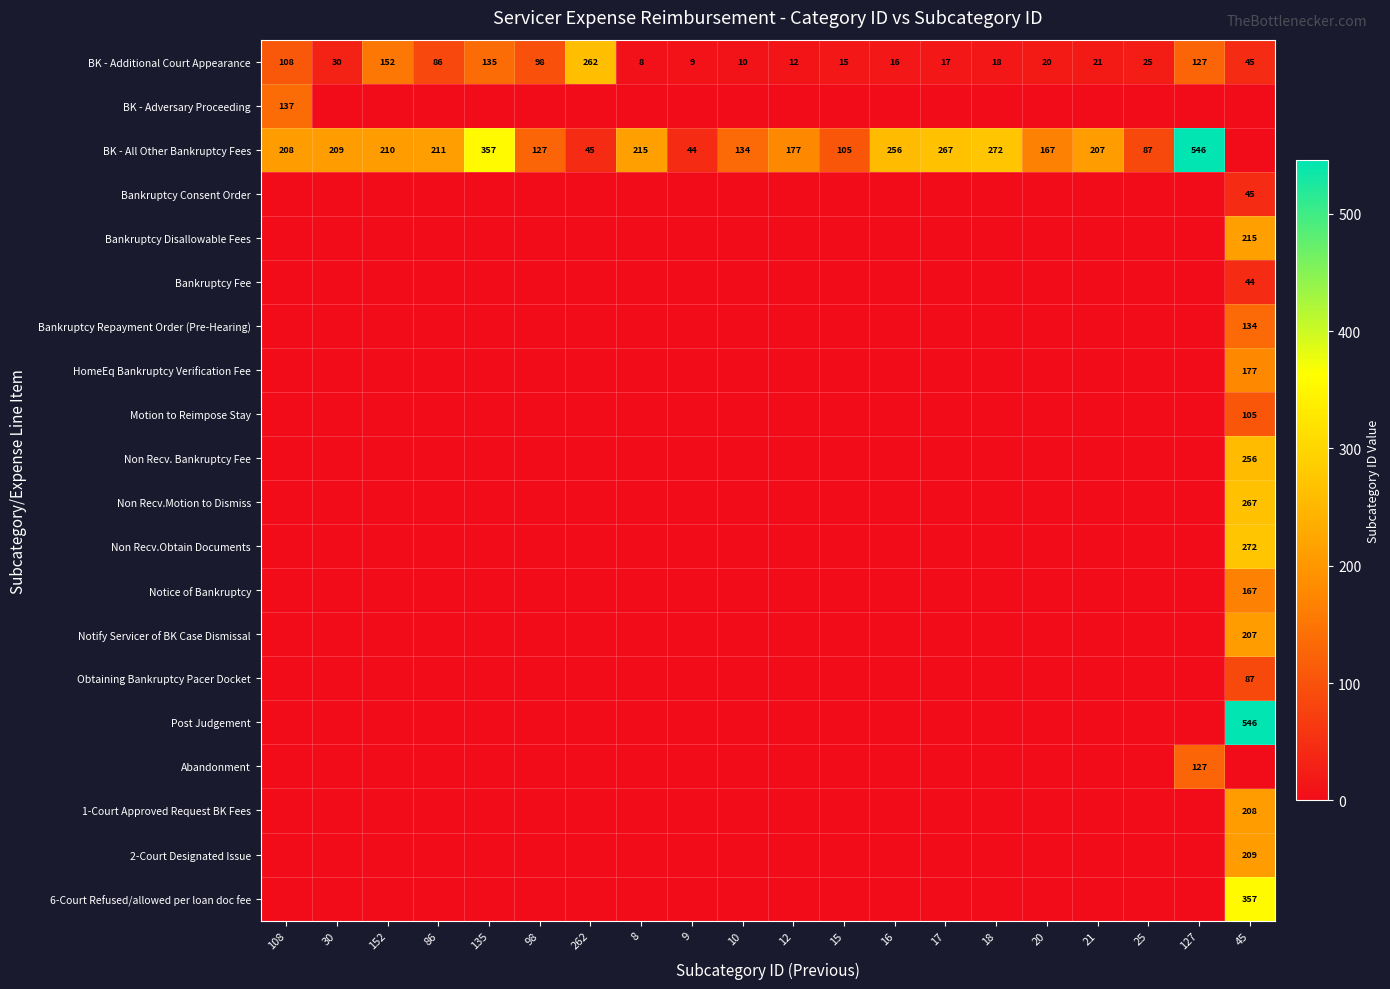

What is the lowest value of the BK - Additional Court Appearance series?

8